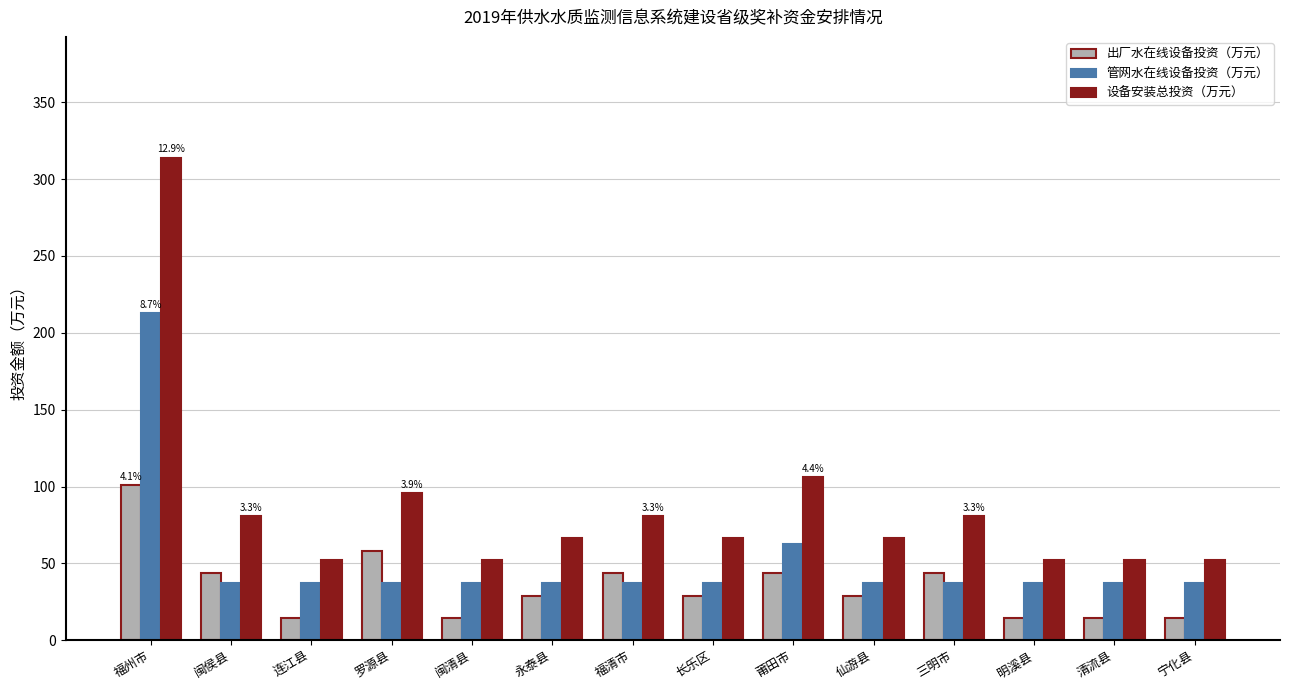

What is the label of the 7th bar from the right?

长乐区